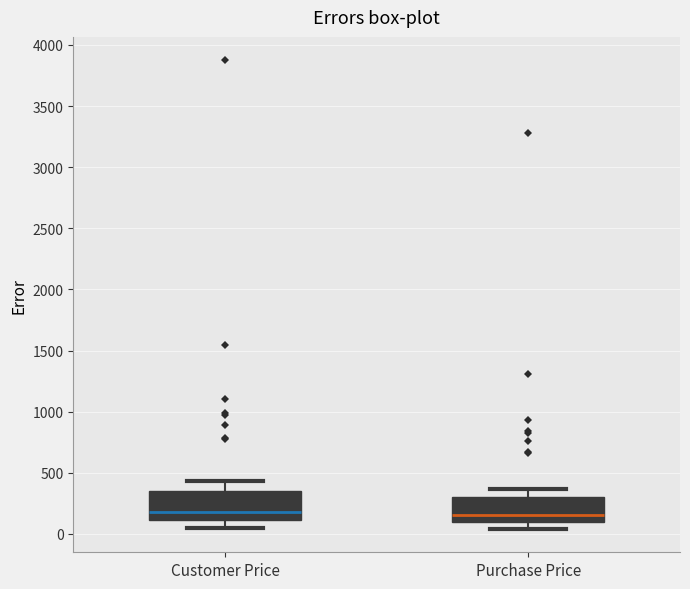

Reading left to right, transcribe this box plot: for each box, give where its median line is, the range the box spans, and where its two whiskers end, as read against the y-axis. The values are not printed on the chart, so give them approximately, as read against the axis.

Customer Price: median 200, box 100 to 350, whiskers 50 to 450
Purchase Price: median 150, box 100 to 300, whiskers 50 to 350